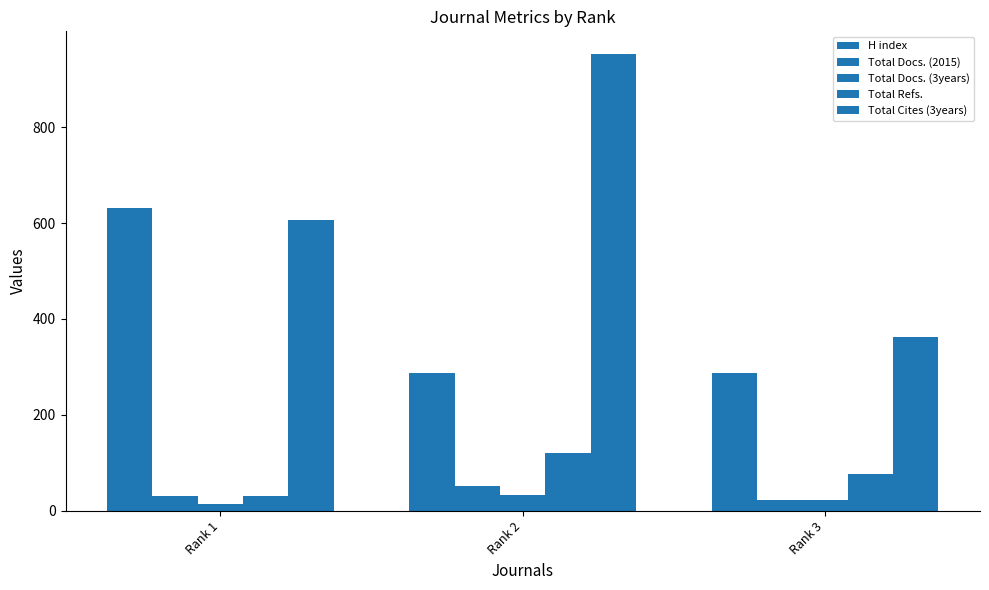

Does the chart contain stacked bars?

No